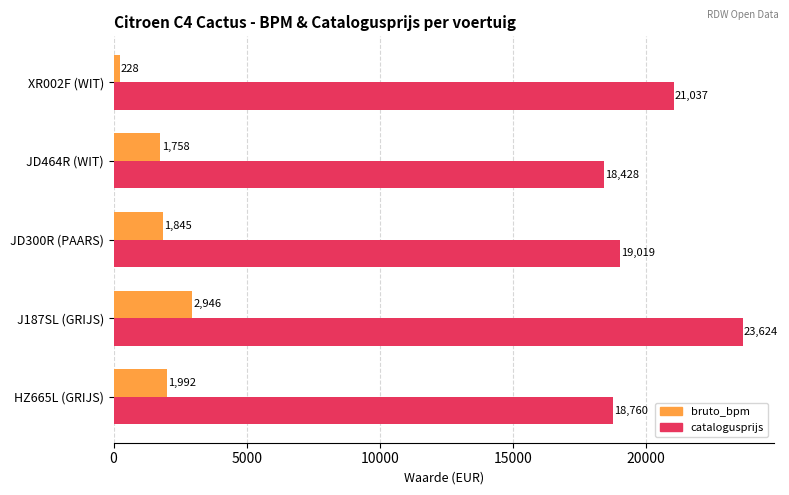

List the series in order of their overall mean, lowest first.

bruto_bpm, catalogusprijs